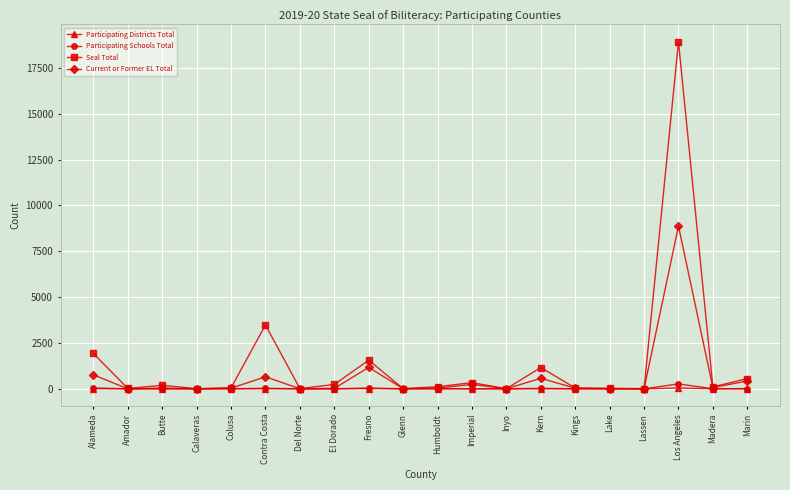

Which series has the largest range (max minus min)?

Seal Total